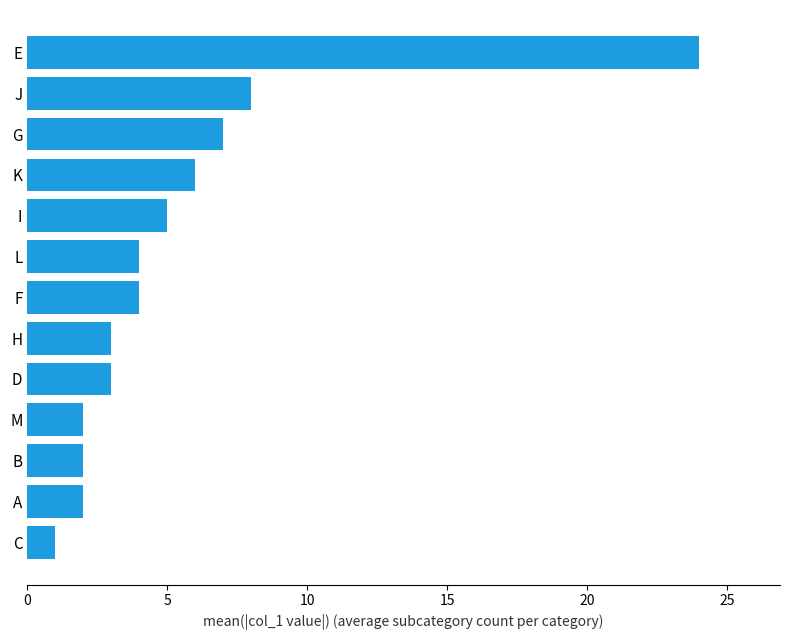

The chart shows a value of 2 at B. True or false?

True